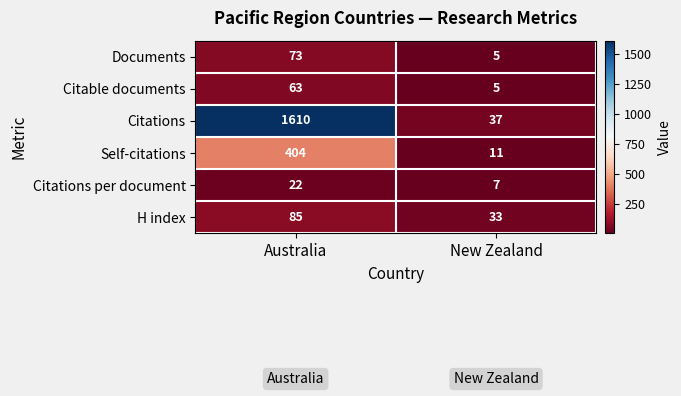

Between Australia and New Zealand, which series saw the biggest shift?

Citations